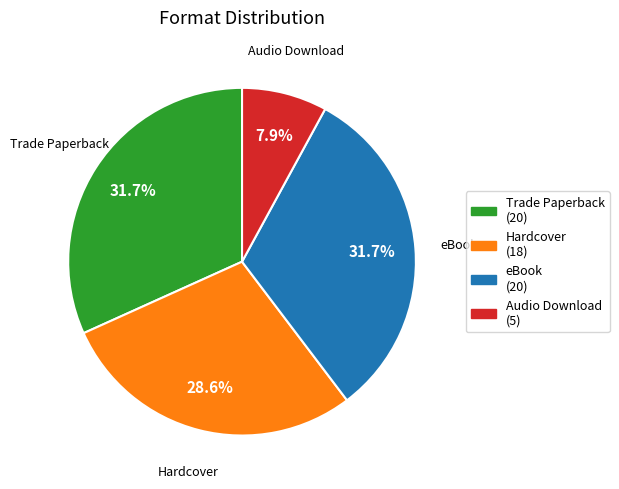

Which has a higher value, eBook or Hardcover?

eBook